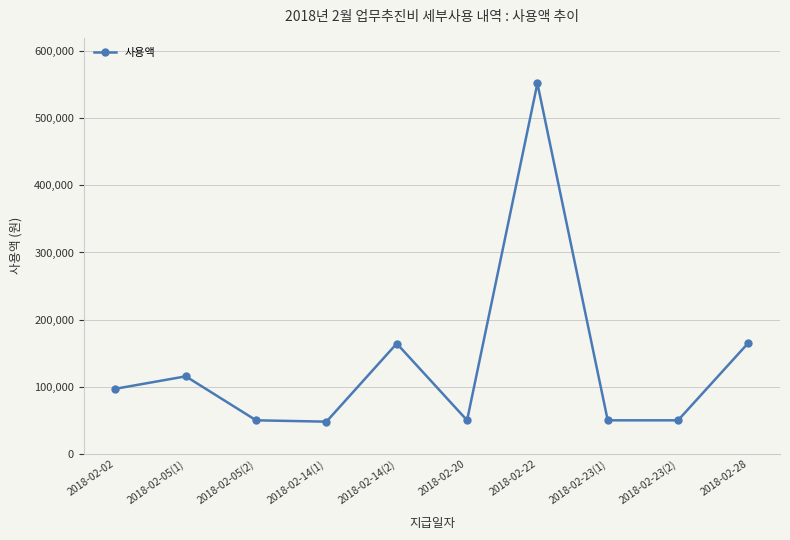

What is the difference between the maximum and second lowest values?

502000